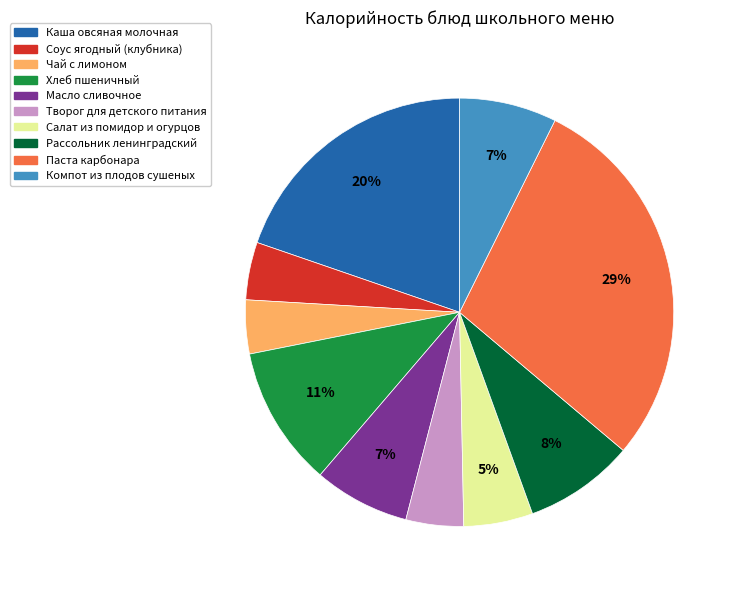

Do Хлеб пшеничный and Компот из плодов сушеных together represent more than half of the pie?

No